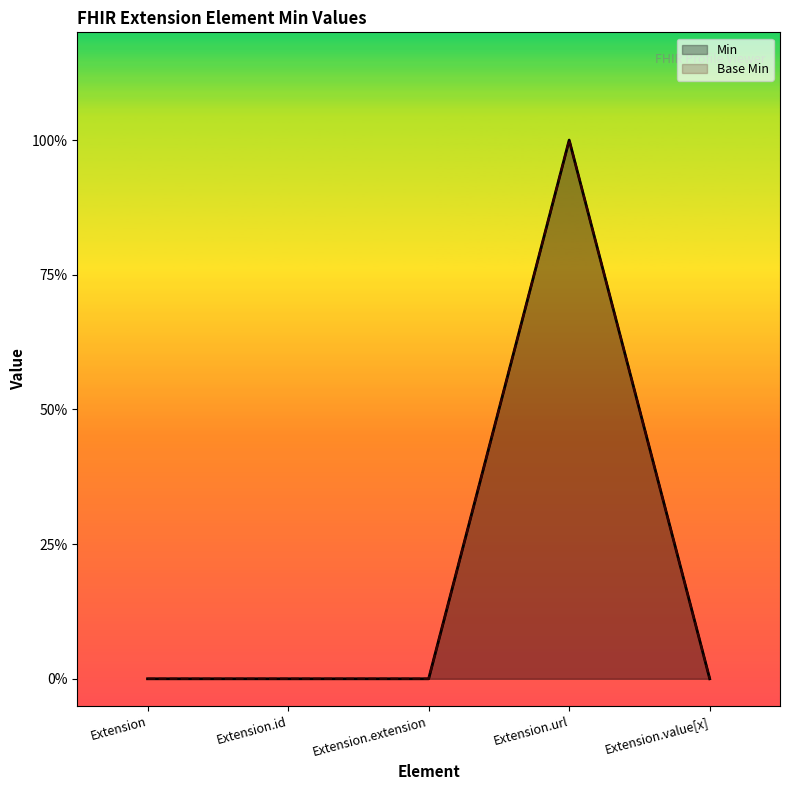

What are all the series names shown in the legend?

Min, Base Min